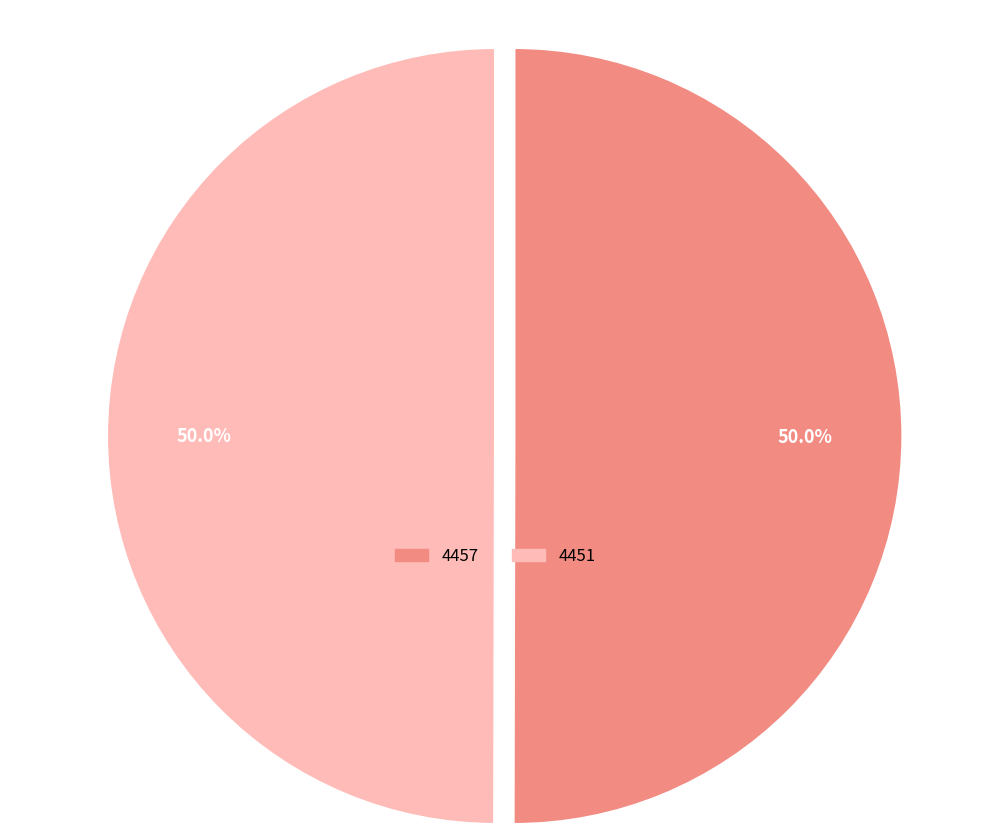

Is it true that 4451 is 40% of the pie?

False